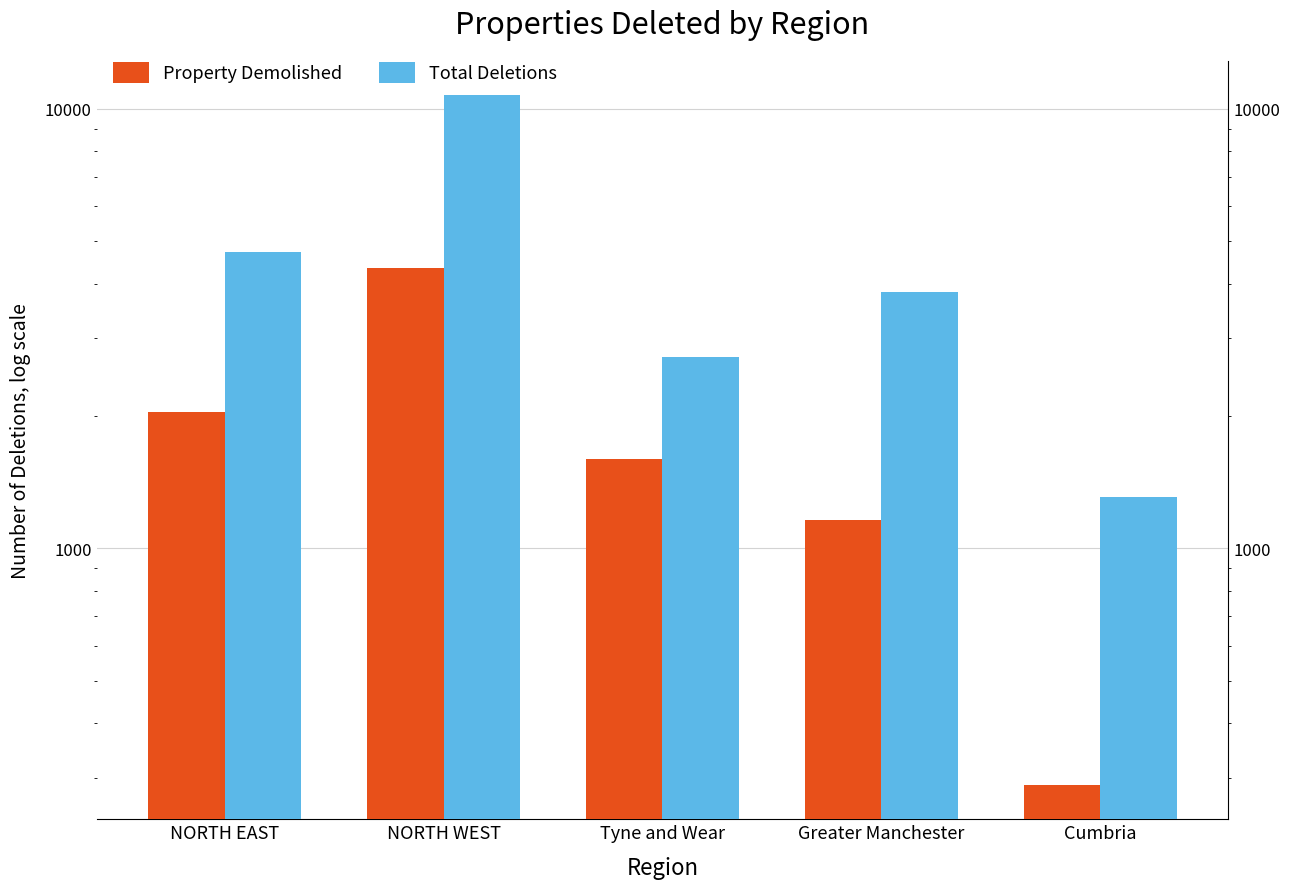

Where is Property Demolished nearest to the value 2320?

NORTH EAST